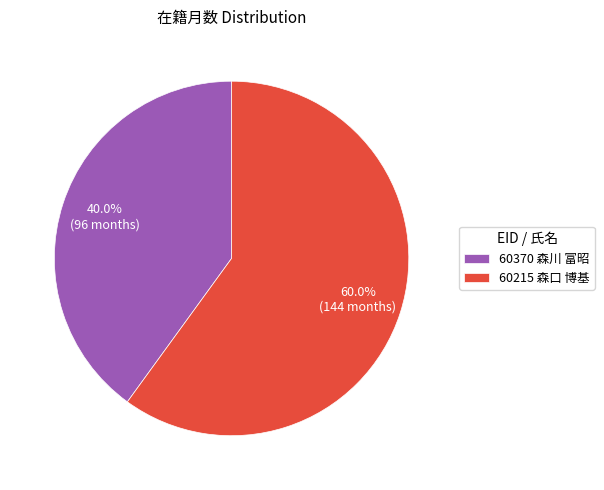

Approximately how many times larger is the value at 60370 森川 富昭 compared to 60215 森口 博基?

0.7